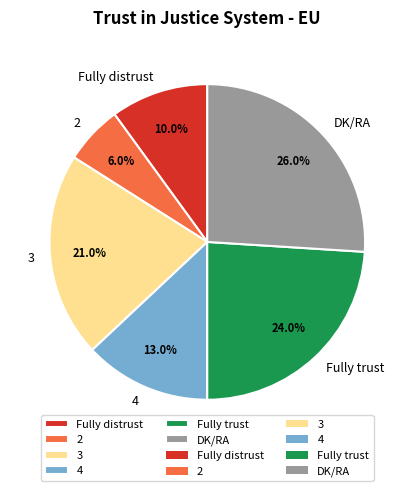

To the nearest percent, what is the difference between the largest and smallest slice percentages?

20%